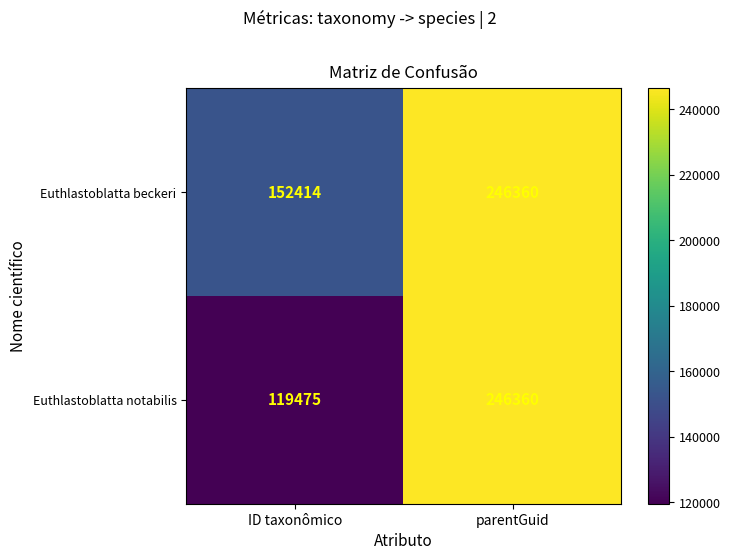

How many series are shown in this chart?

2